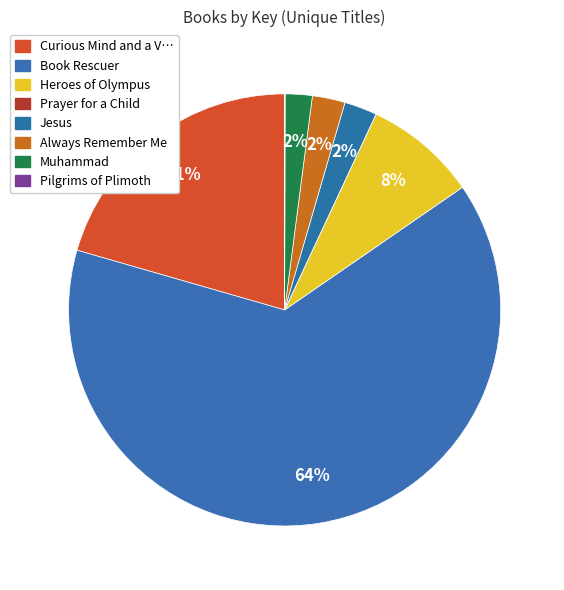

What is the smallest slice in the pie chart?

Prayer for a Child